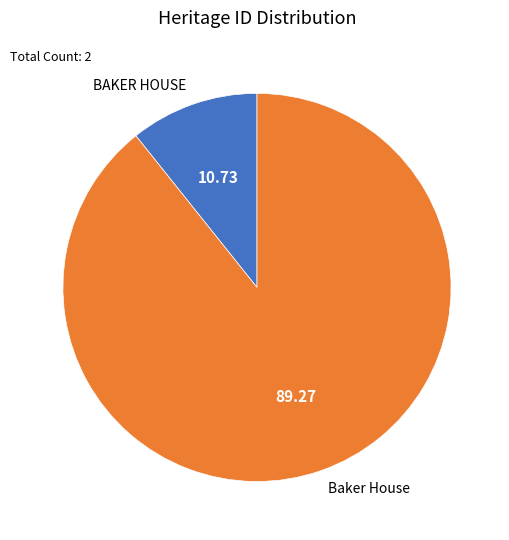

What is the majority slice?

Baker House